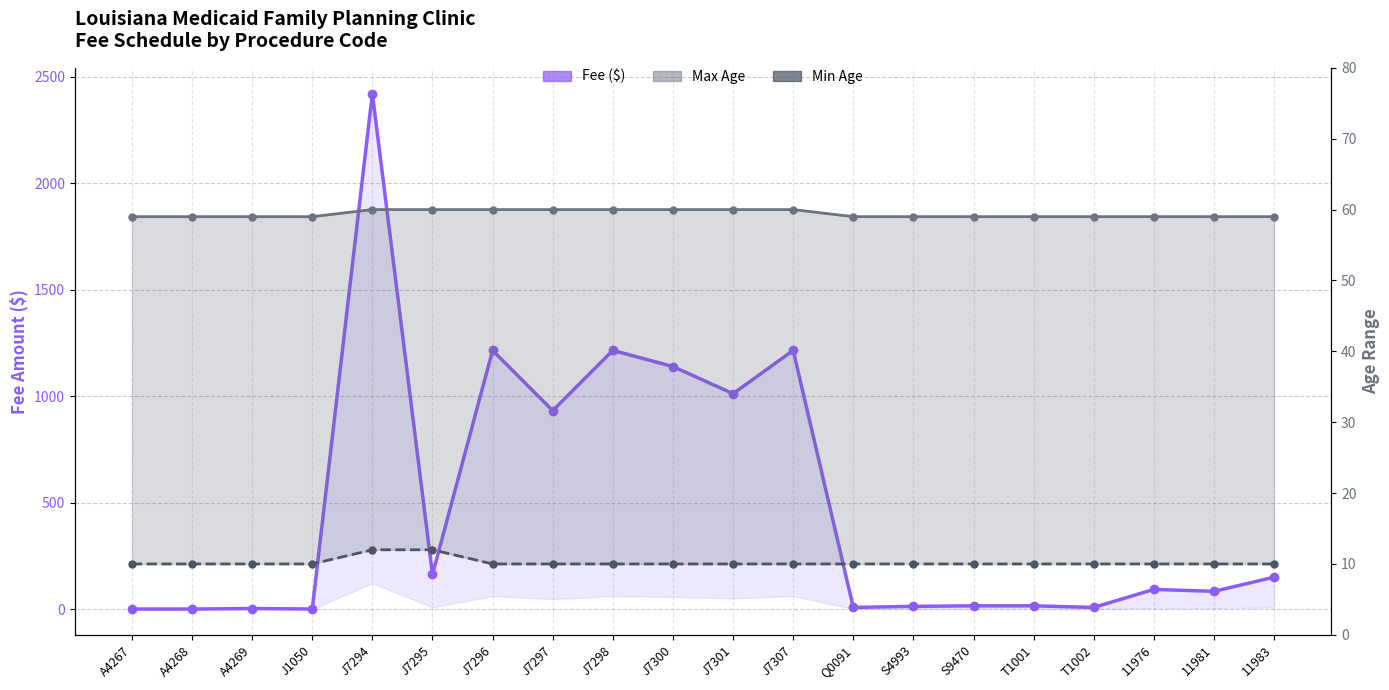

At A4268, list the series in order from largest to smallest.

Max Age, Min Age, Fee